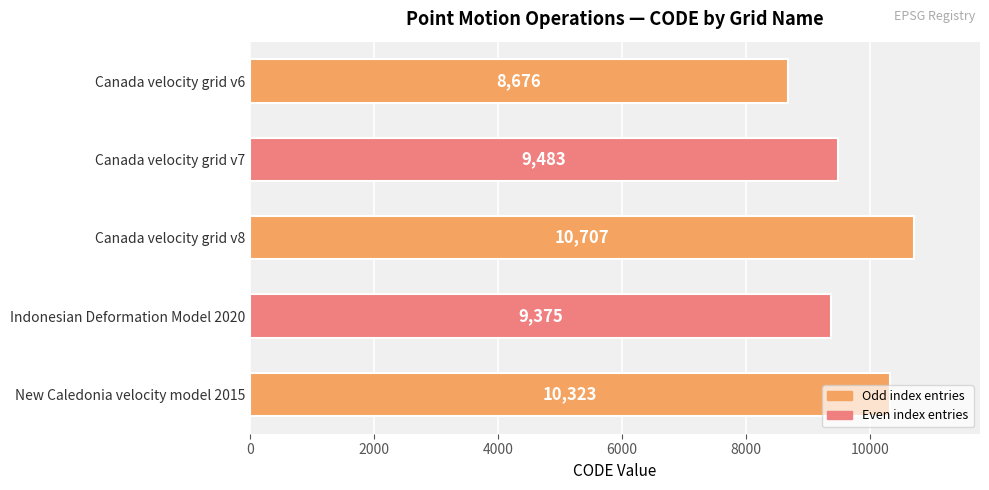

True or false: the data shows 6495 at Canada velocity grid v7.

False